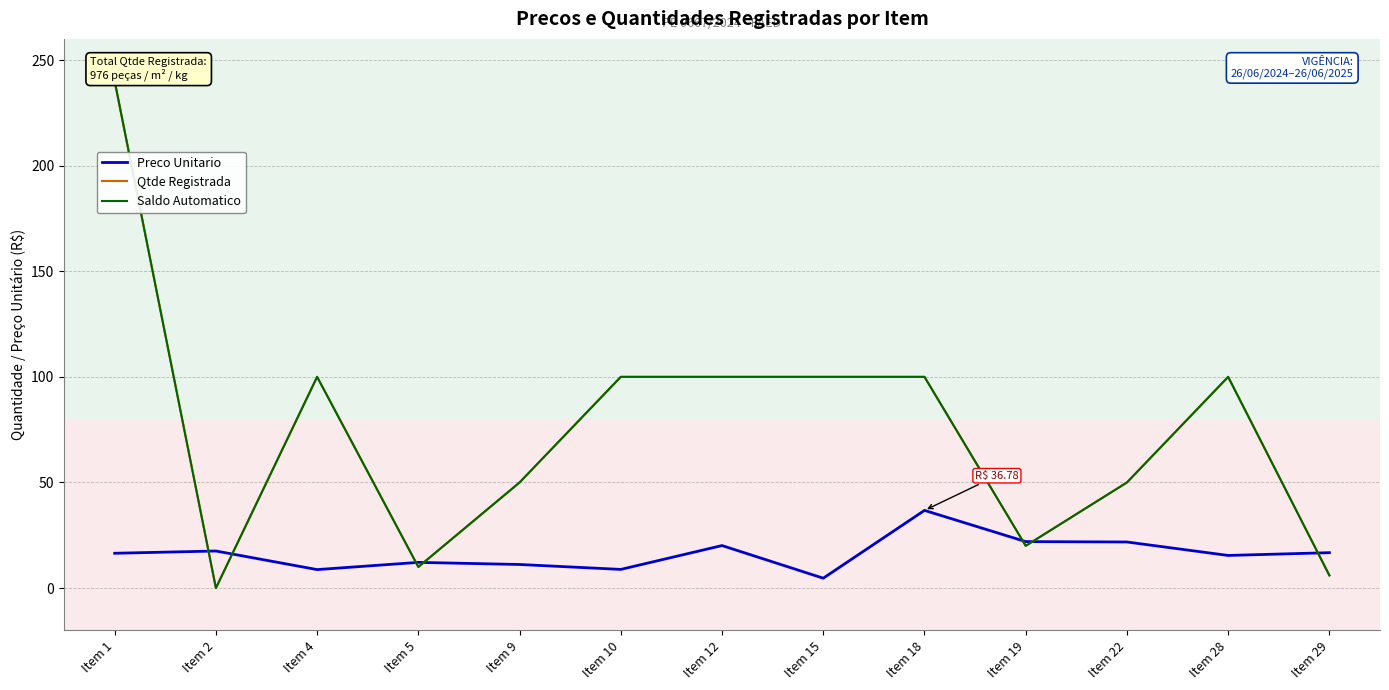

Is it true that Saldo Automatico equals 50.0 at Item 22?

True